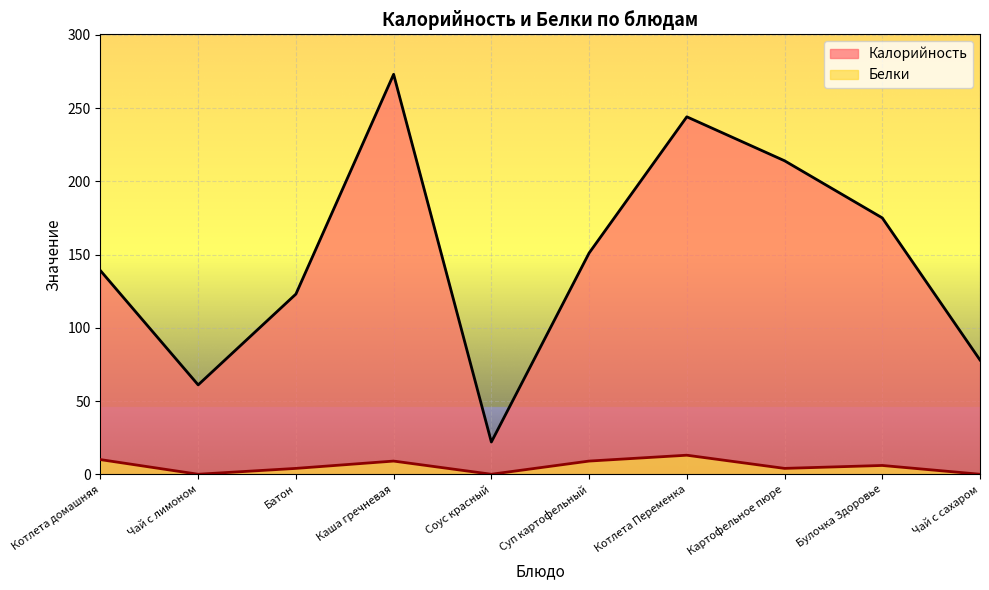

What is the sum of the Белки values at Соус красный and Каша гречневая?

9